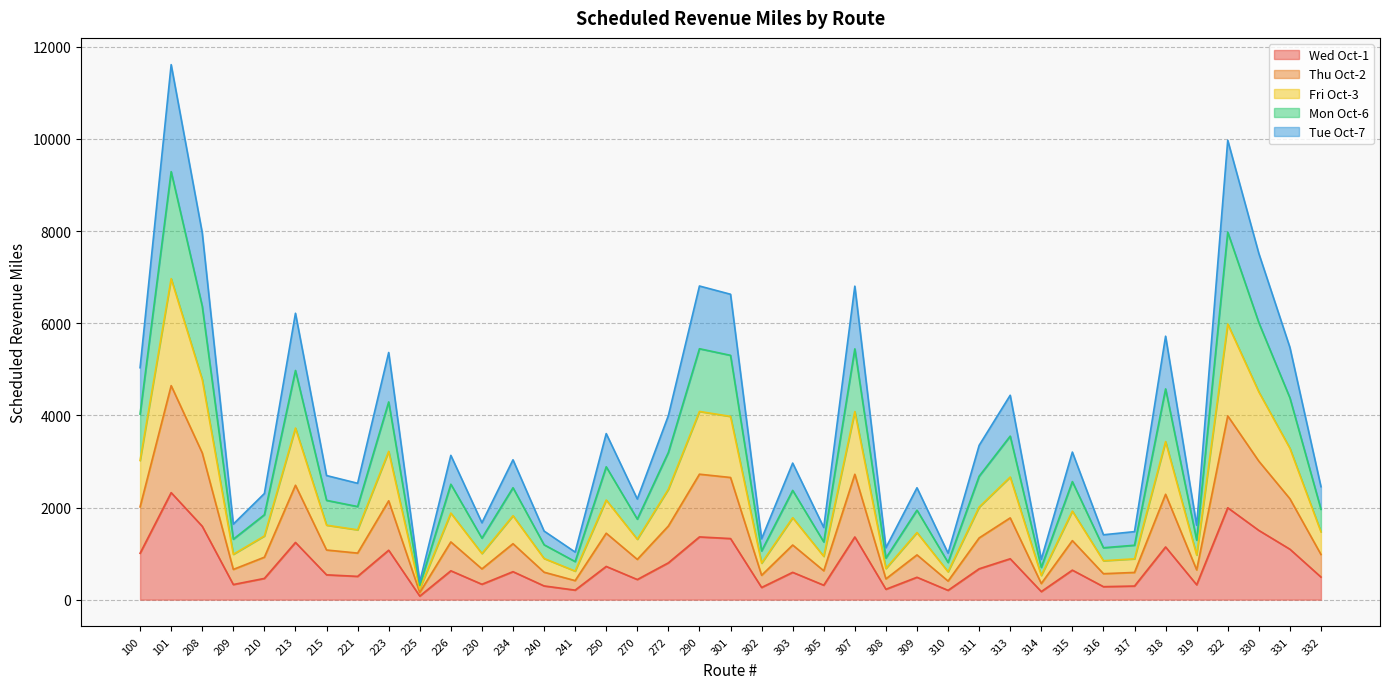

At which category does the chart reach its peak across all series?

101